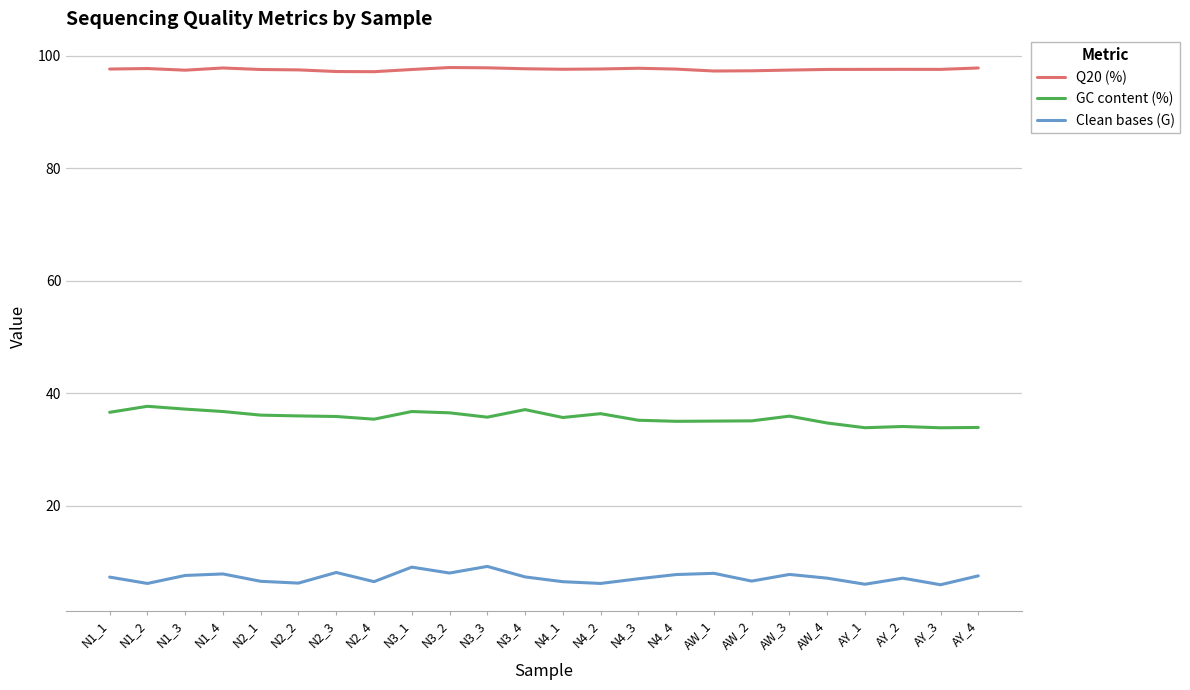

What is the spread (max minus min) of values at AW_4?

90.4